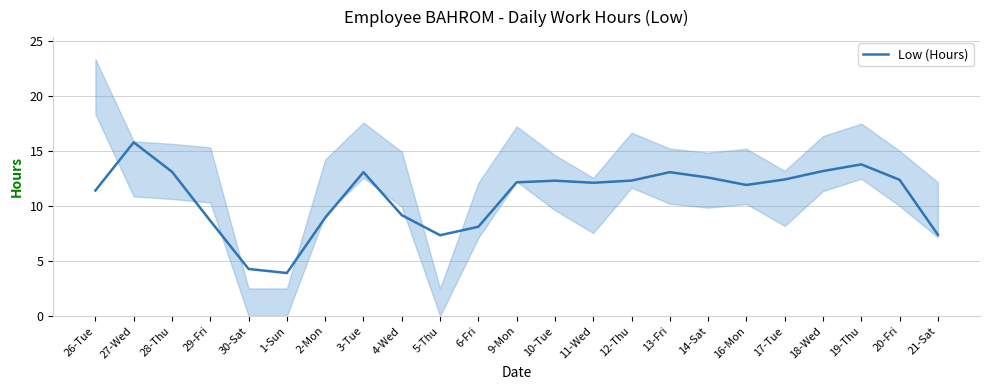

List the labels in order of value, smallest first.

1-Sun, 30-Sat, 5-Thu, 21-Sat, 6-Fri, 29-Fri, 2-Mon, 4-Wed, 26-Tue, 16-Mon, 11-Wed, 9-Mon, 10-Tue, 12-Thu, 20-Fri, 17-Tue, 14-Sat, 13-Fri, 3-Tue, 28-Thu, 18-Wed, 19-Thu, 27-Wed